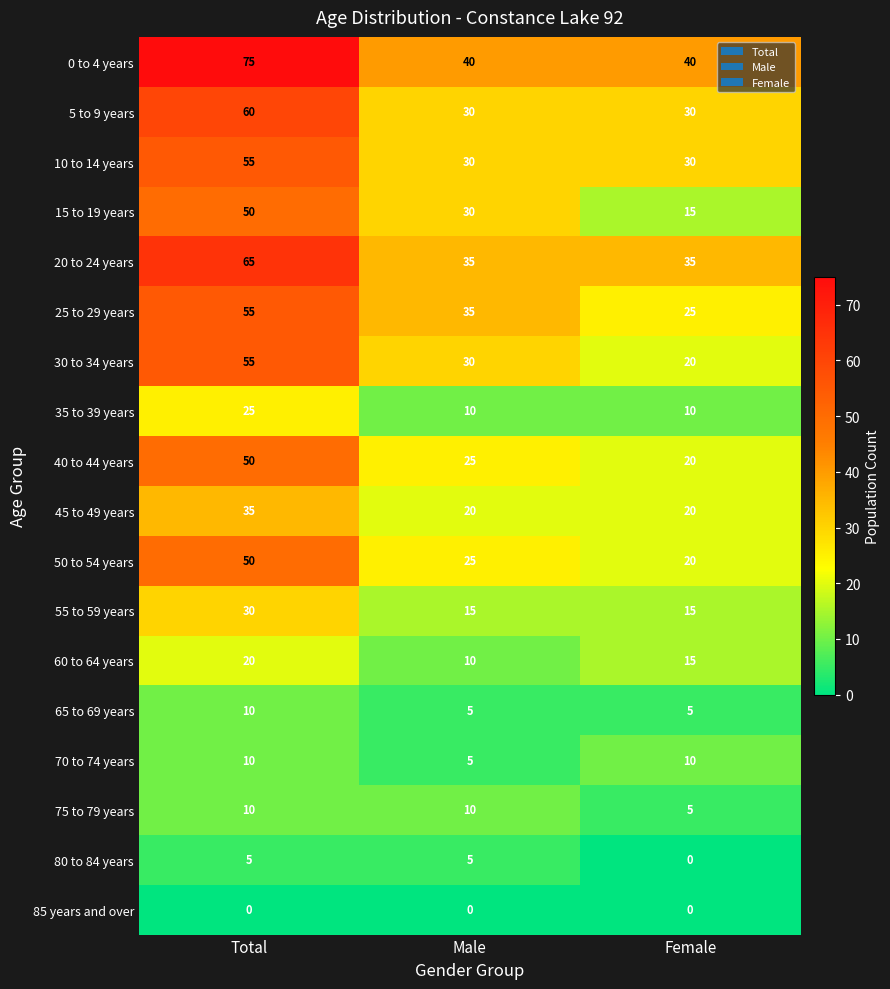

Rank the categories by 60 to 64 years value from highest to lowest.

Total, Female, Male